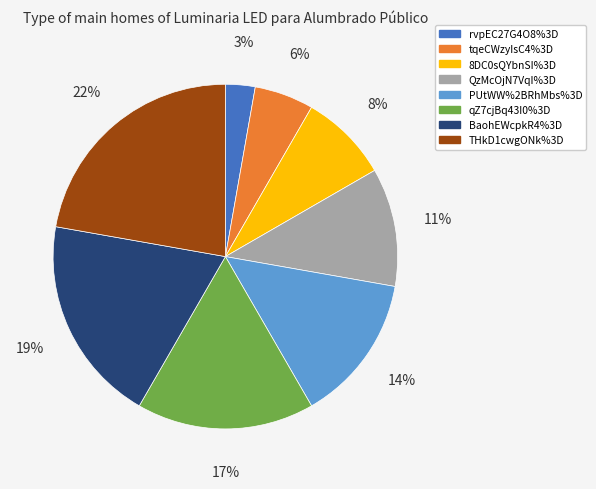

True or false: BaohEWcpkR4%3D accounts for 14% of the total.

False